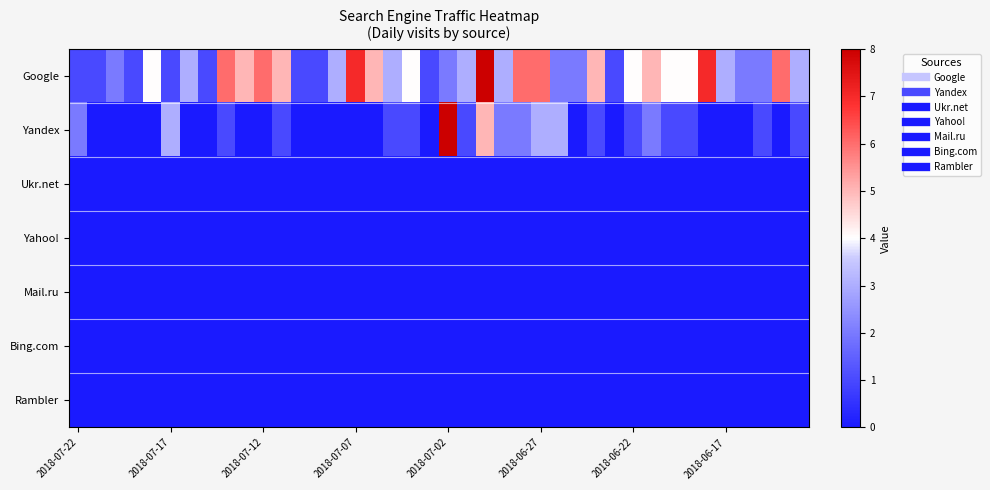

Which series has the largest range (max minus min)?

Yandex